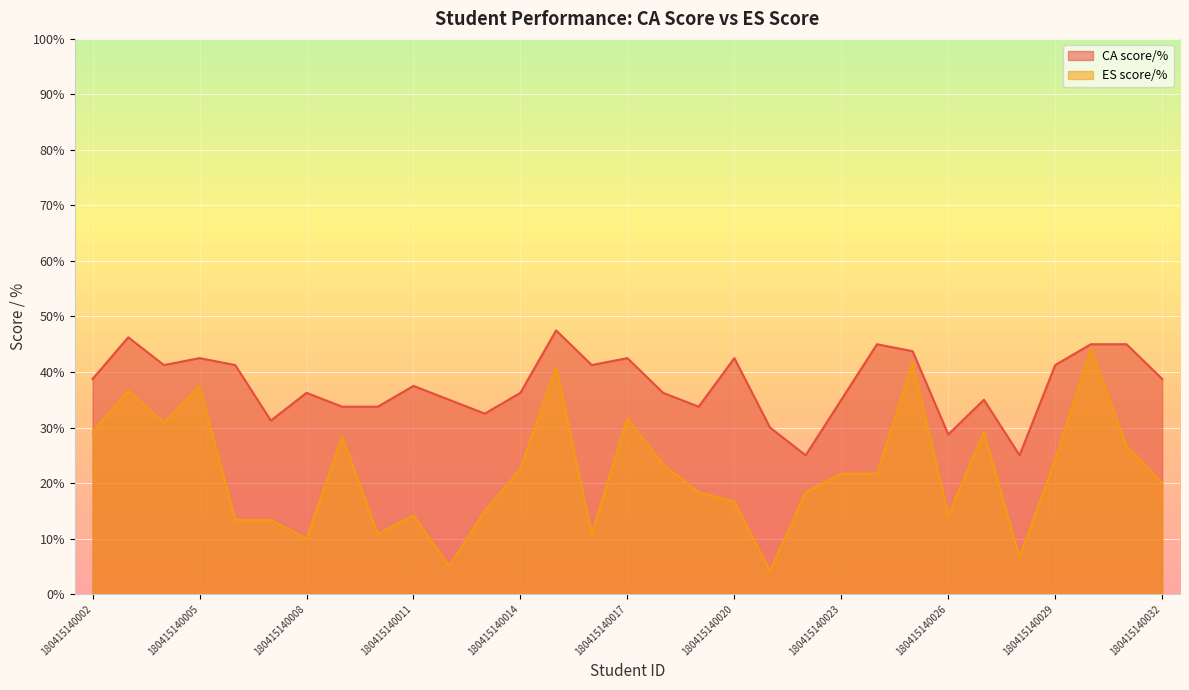

How many data points in ES score/% are less than 21?

15